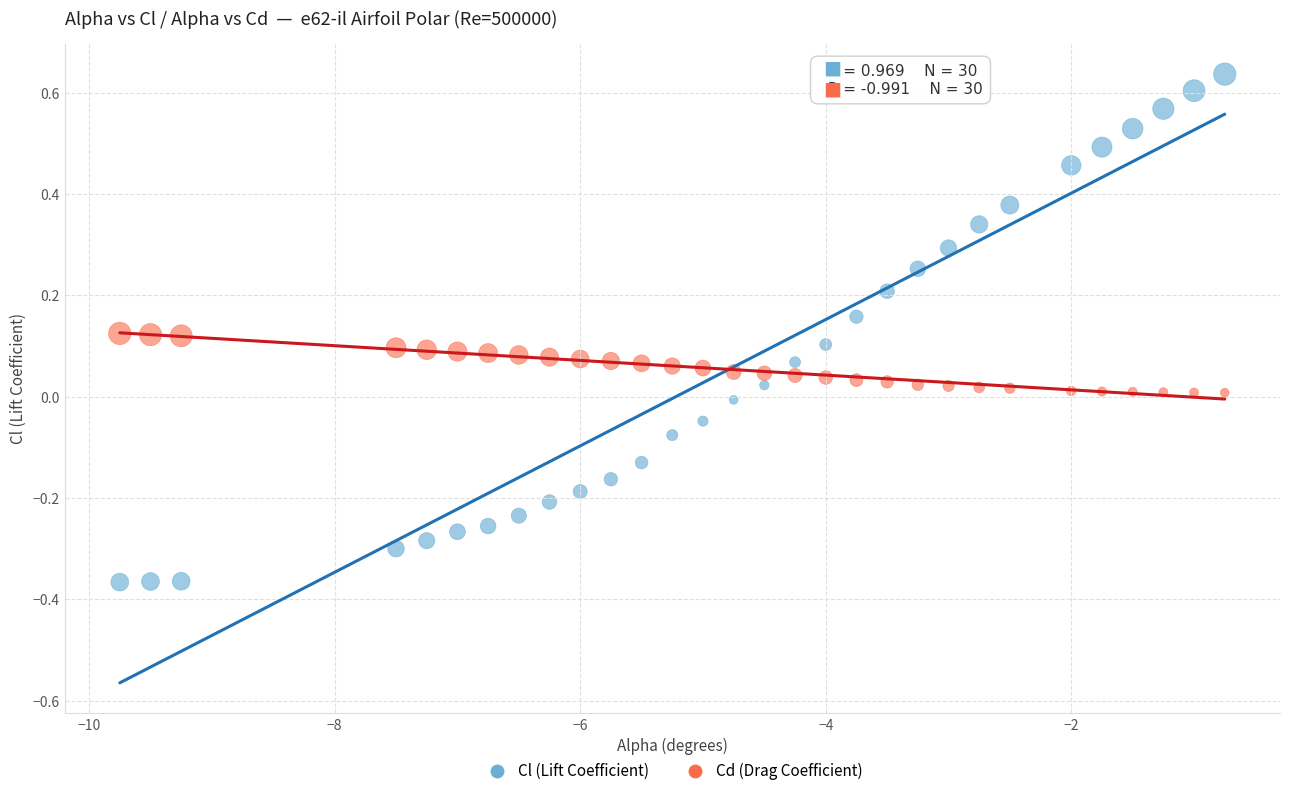

Across all data points, what is the range of Y values (max minus min)?

1.0